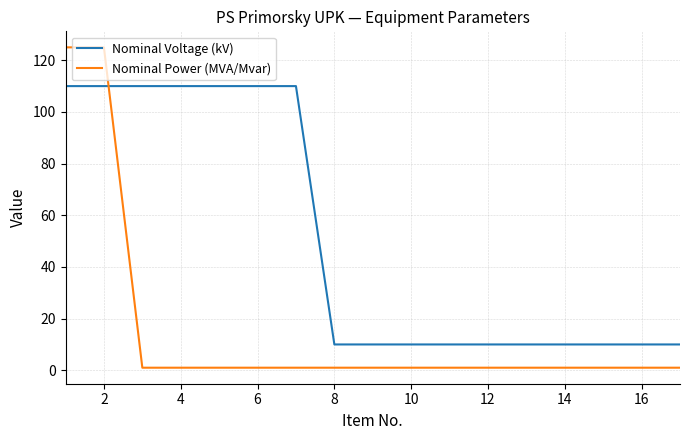

Which series ends up on top after the final intersection of Nominal Voltage (kV) and Nominal Power (MVA/Mvar)?

Nominal Voltage (kV)